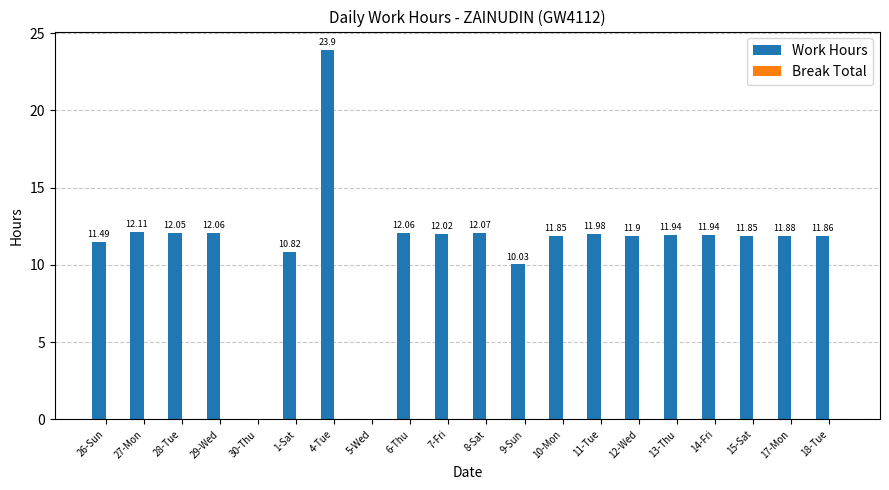

Approximately how many times larger is the value at 10-Mon compared to 12-Wed?

1.0